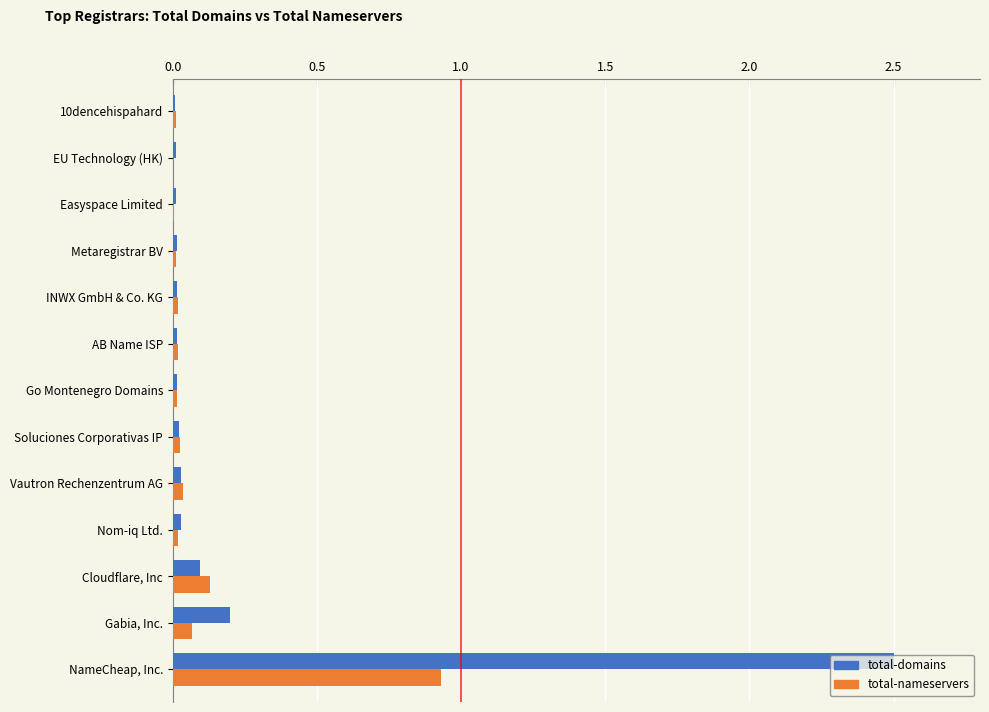

Is it true that total-nameservers equals 0.0 at Metaregistrar BV?

True